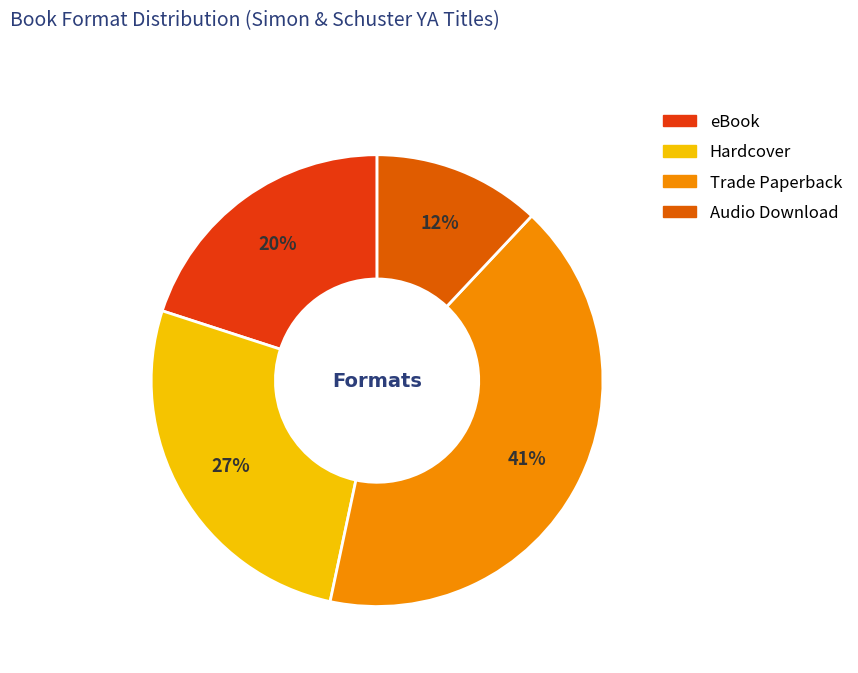

To the nearest percent, what percentage of the pie is eBook?

20%